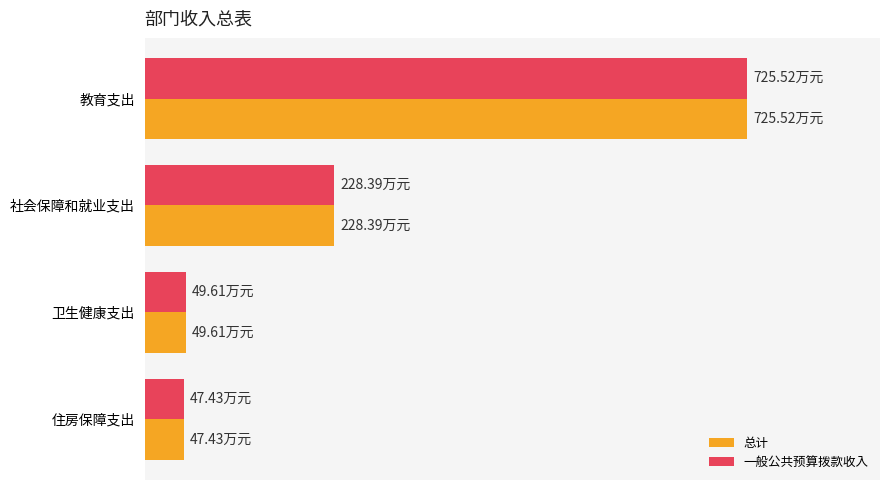

At which label is 一般公共预算拨款收入 closest to 386?

社会保障和就业支出